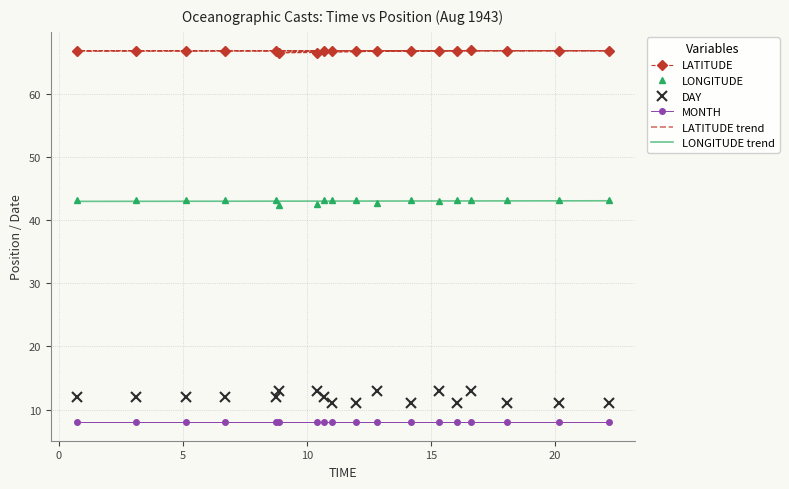

What is the lowest value of the MONTH series?

8.0